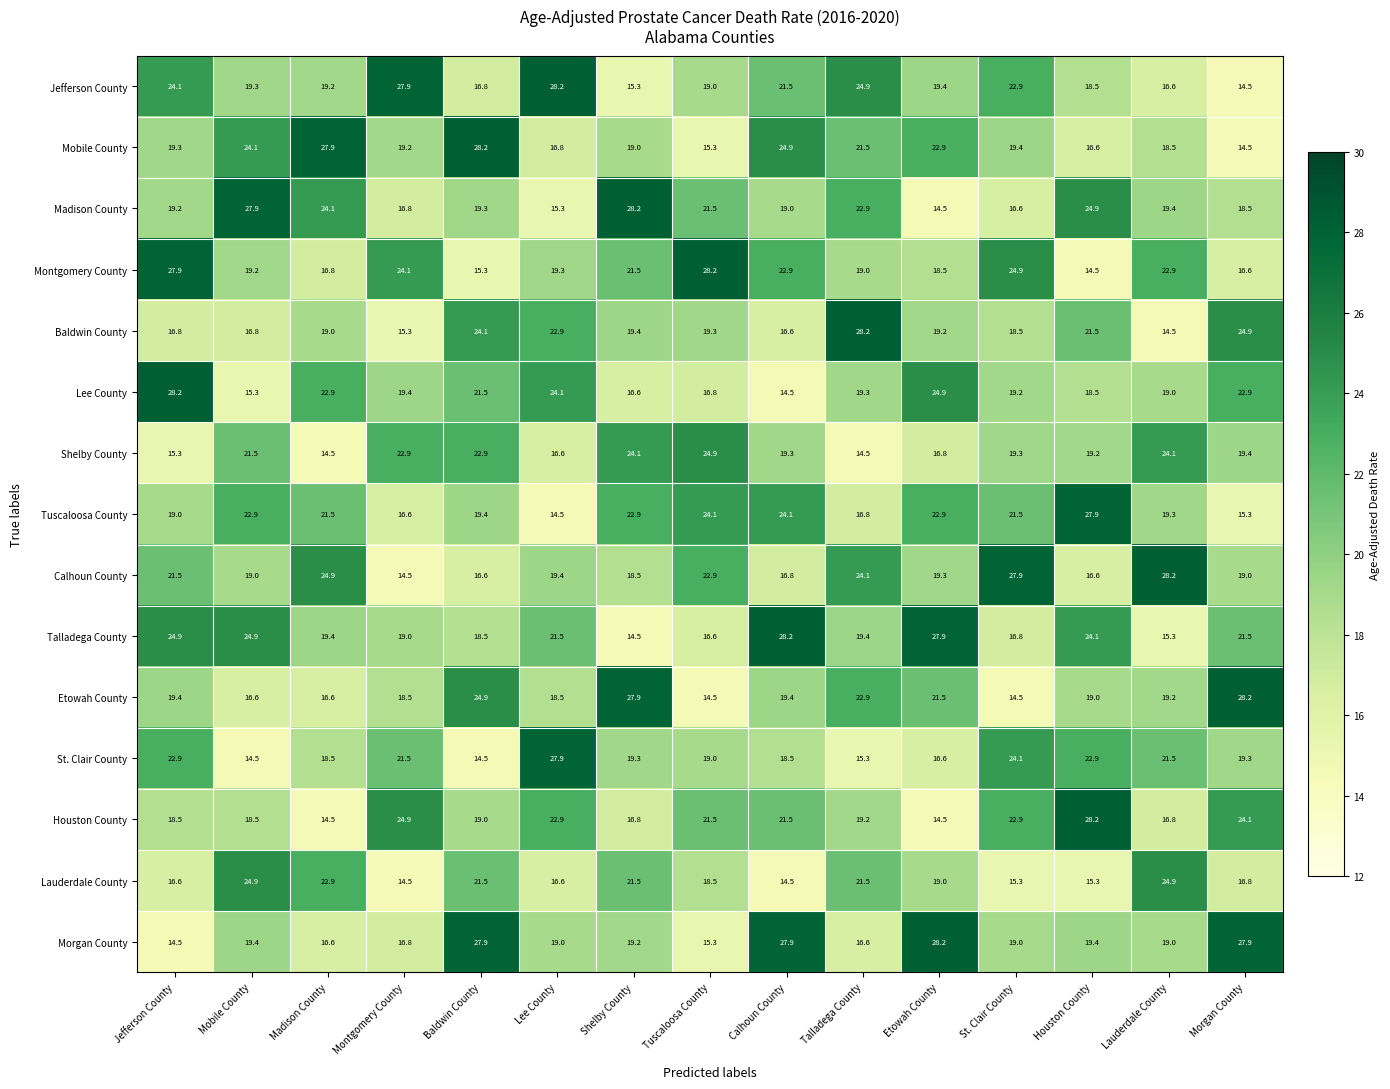

What is the difference between the highest and lowest values at Montgomery County?

13.4